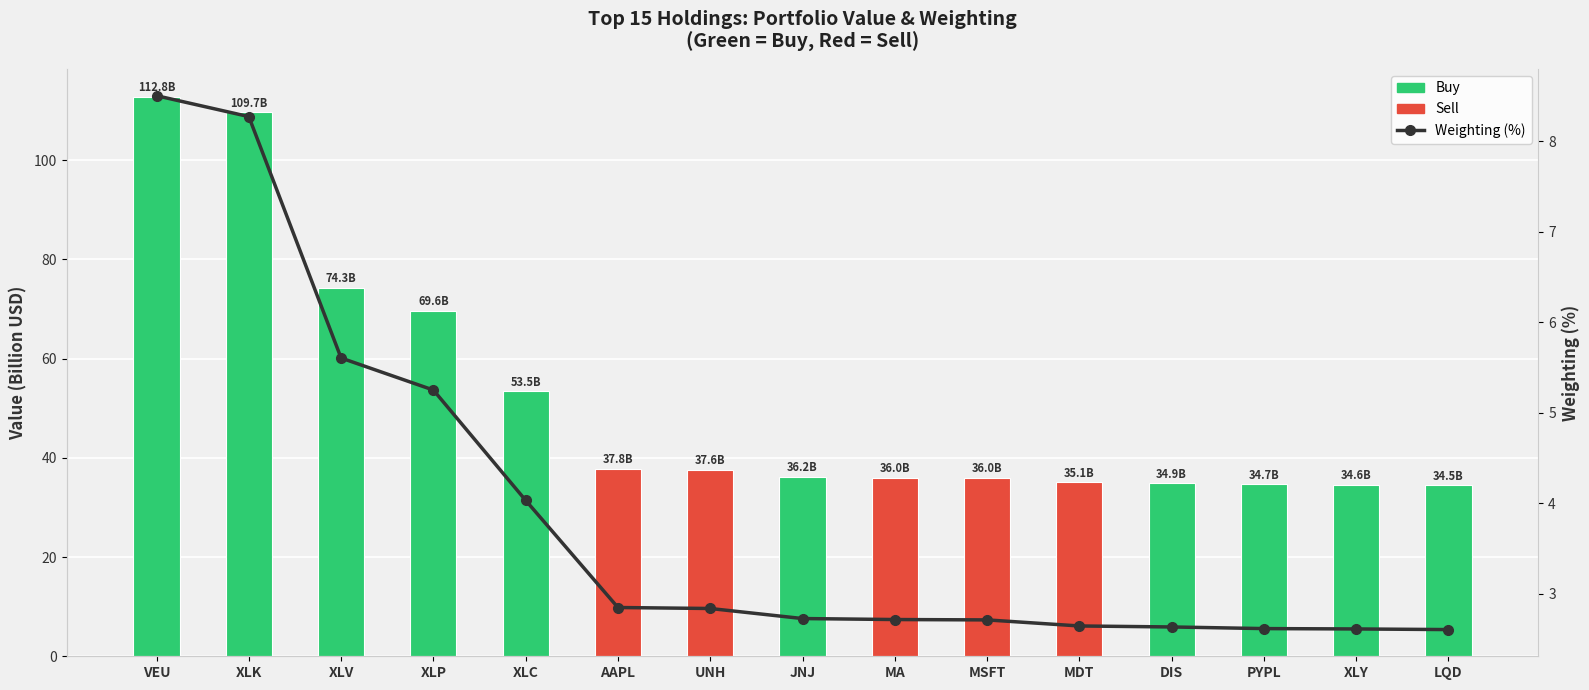

Is the value of Weighting (%) at XLY greater than the value of Value (Billion USD) at XLP?

No